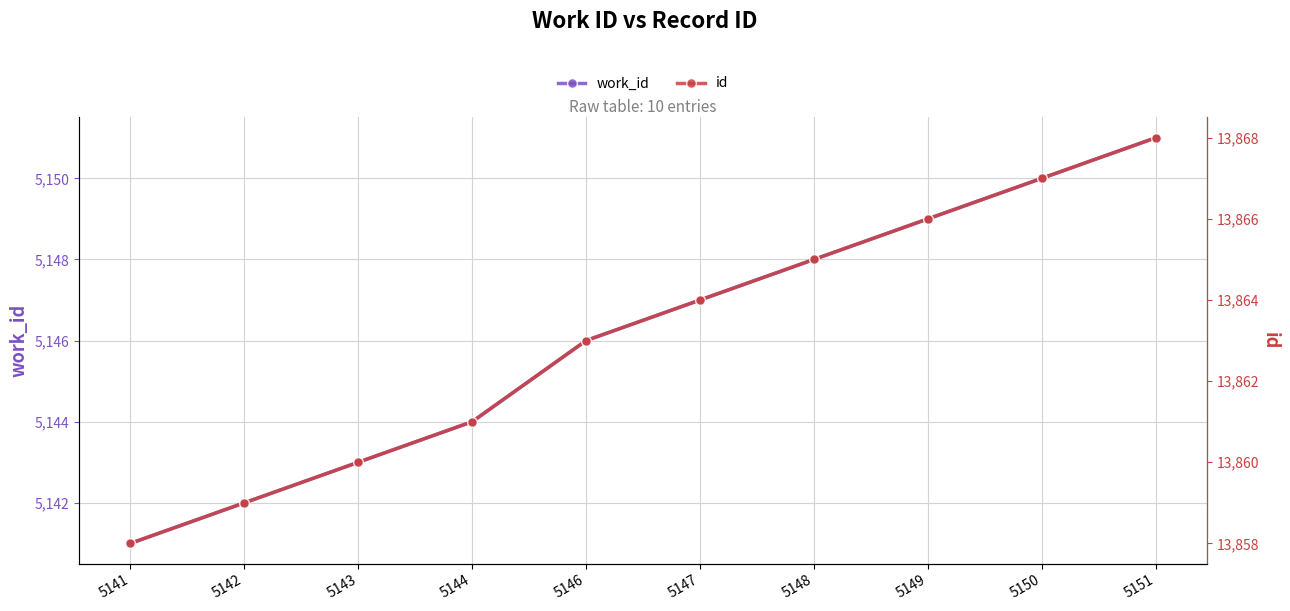

Reading left to right, what are all the values shown in this chart?

work_id: 5141=5141	5142=5142	5143=5143	5144=5144	5146=5146	5147=5147	5148=5148	5149=5149	5150=5150	5151=5151
id: 5141=13858	5142=13859	5143=13860	5144=13861	5146=13863	5147=13864	5148=13865	5149=13866	5150=13867	5151=13868